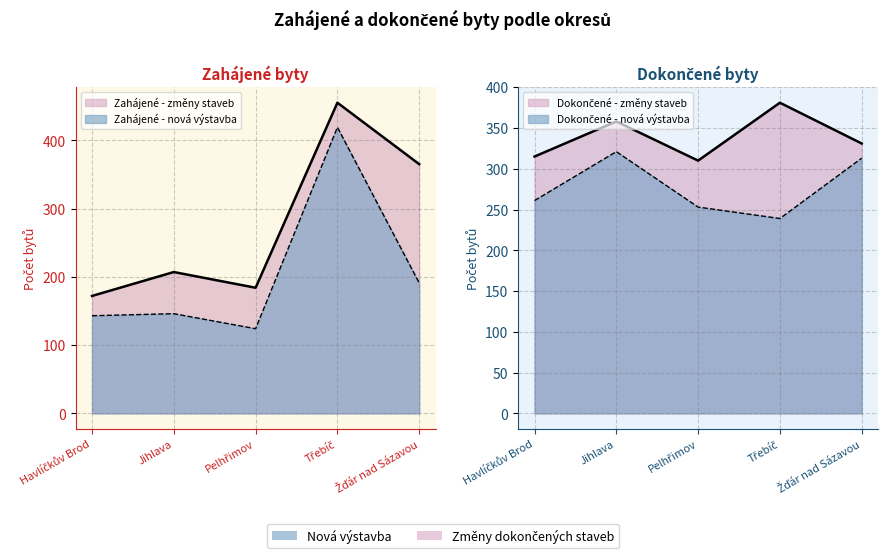

List the labels in order of Zahájené - nová výstavba value, largest first.

Třebíč, Žďár nad Sázavou, Jihlava, Havlíčkův Brod, Pelhřimov